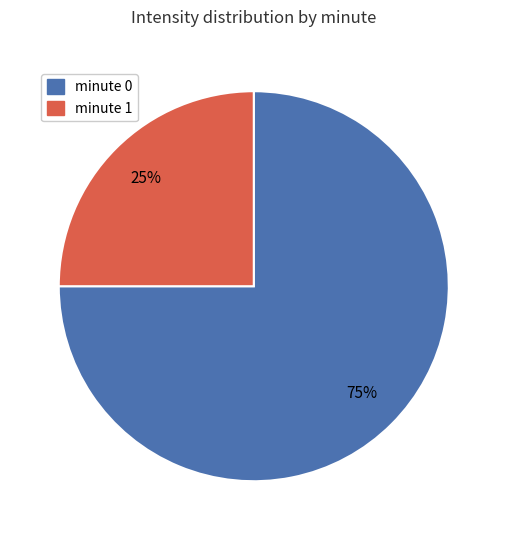

True or false: minute 1 accounts for 25% of the total.

True